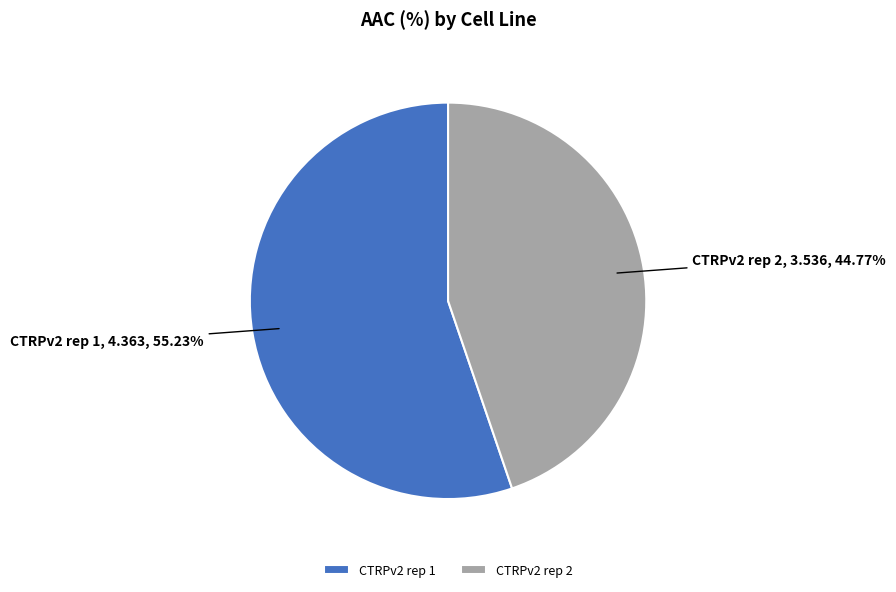

To the nearest percent, what percentage of the pie is CTRPv2 rep 1?

55%